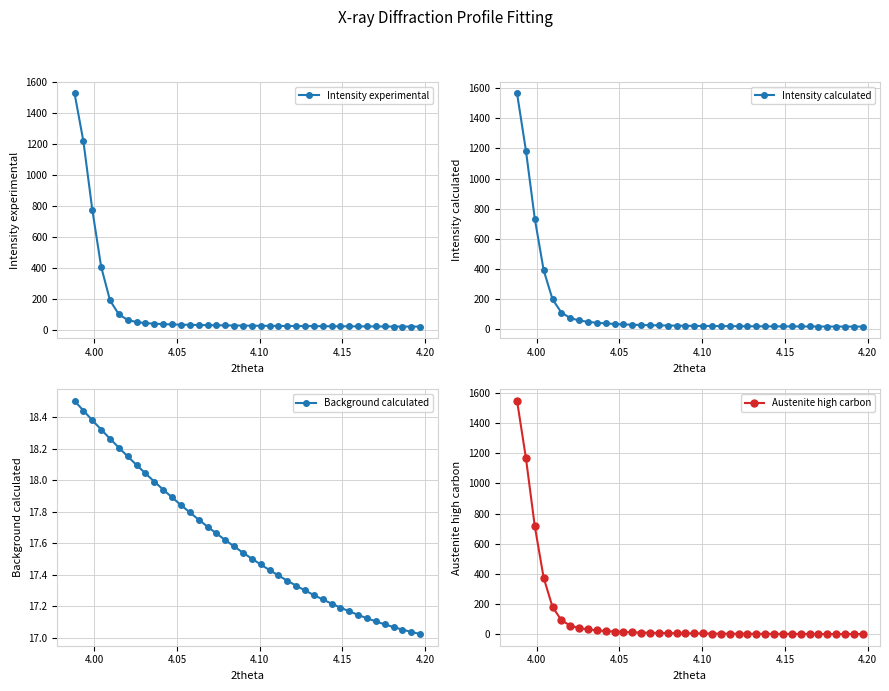

The Background calculated series shows 26.5 at 13. True or false?

False